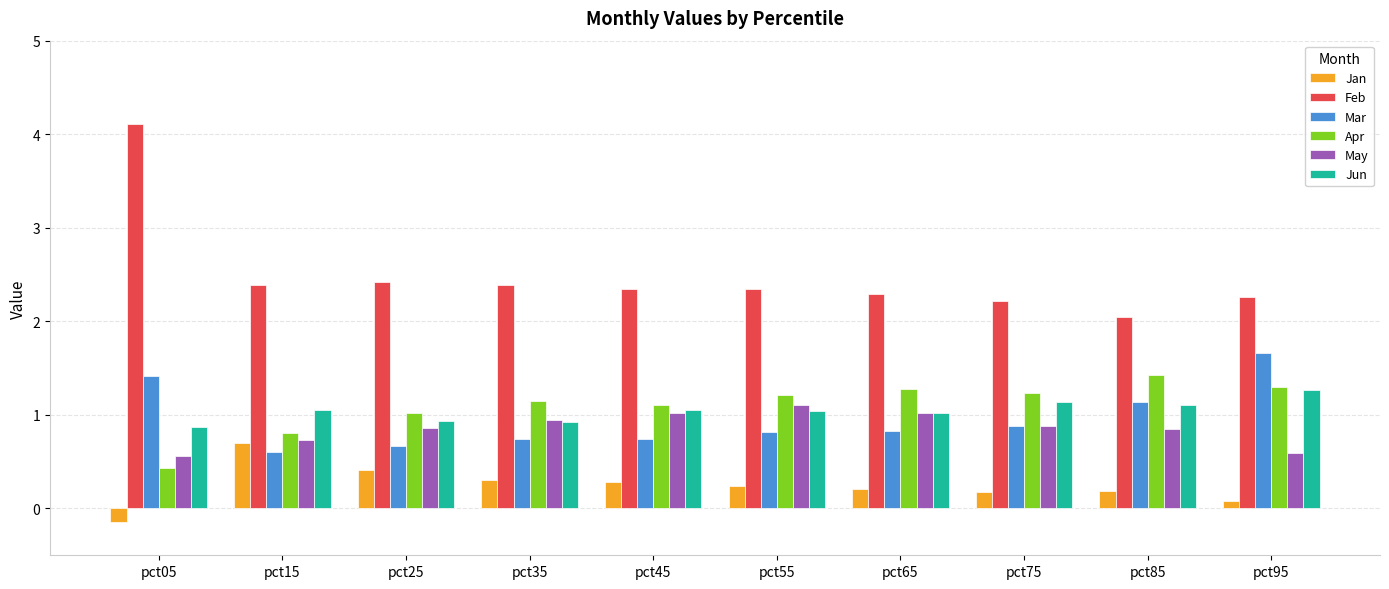

What is the highest value of the May series?

1.1